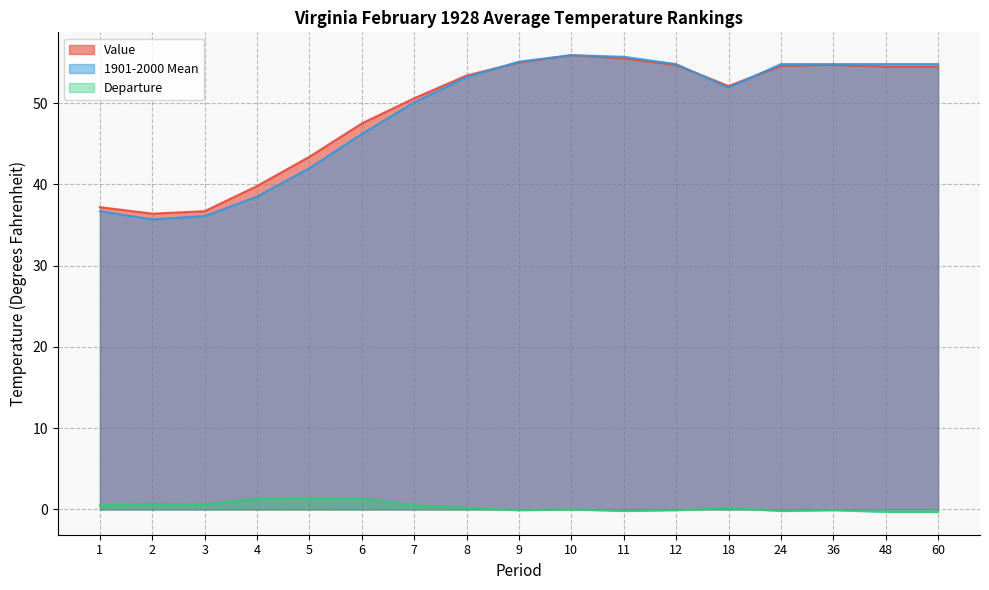

How many lines are shown in the chart?

3